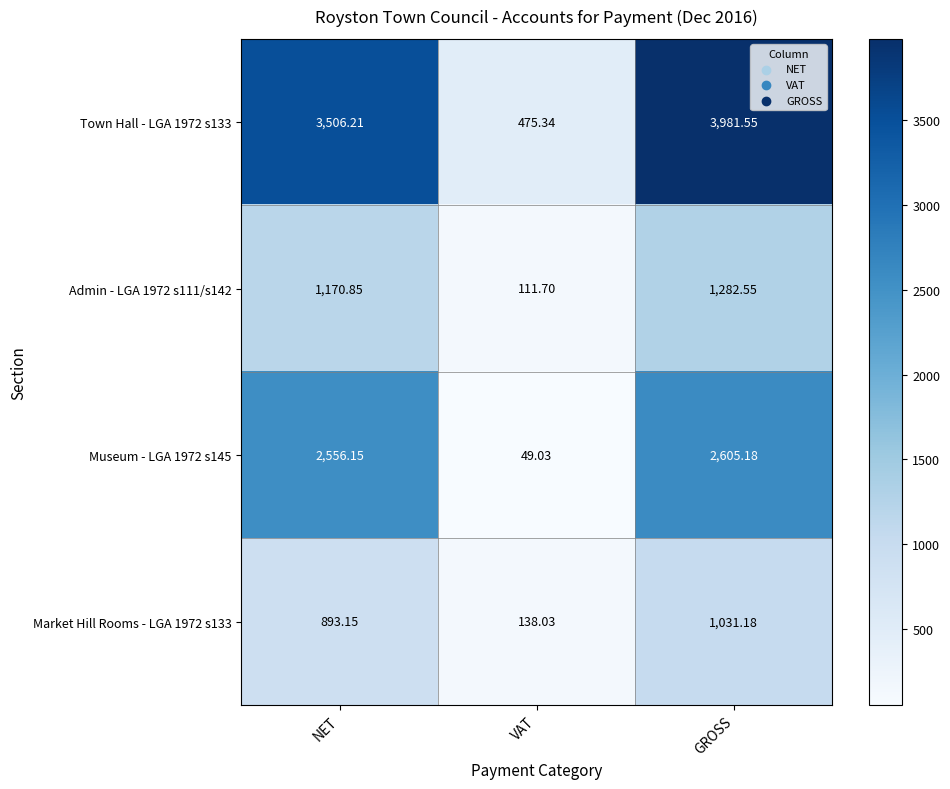

Where is Admin - LGA 1972 s111/s142 nearest to the value 697?

NET